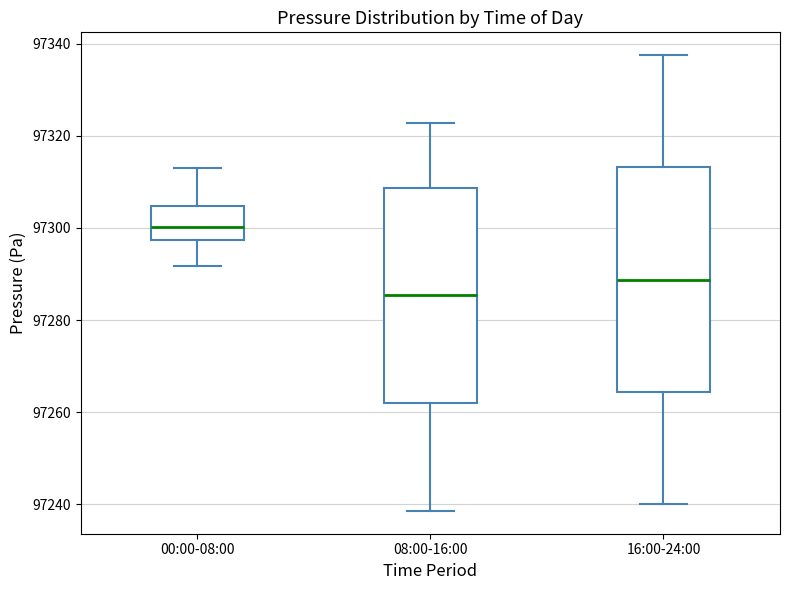

Which box's median line is the lowest?

08:00-16:00